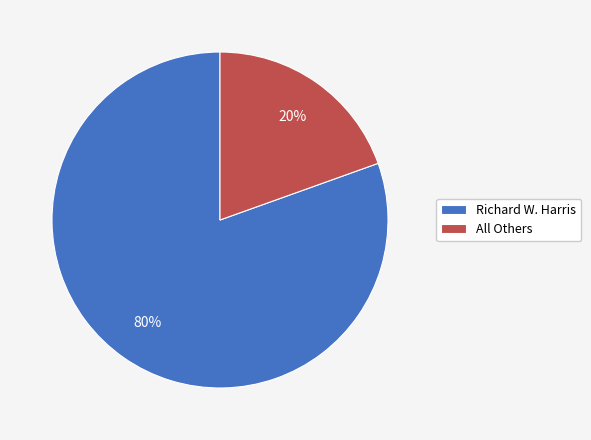

True or false: All Others accounts for 34% of the total.

False